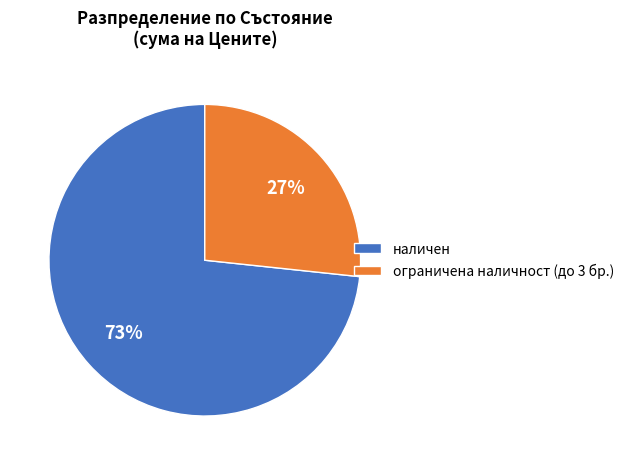

Is ограничена наличност (до 3 бр.) the majority of the pie?

No